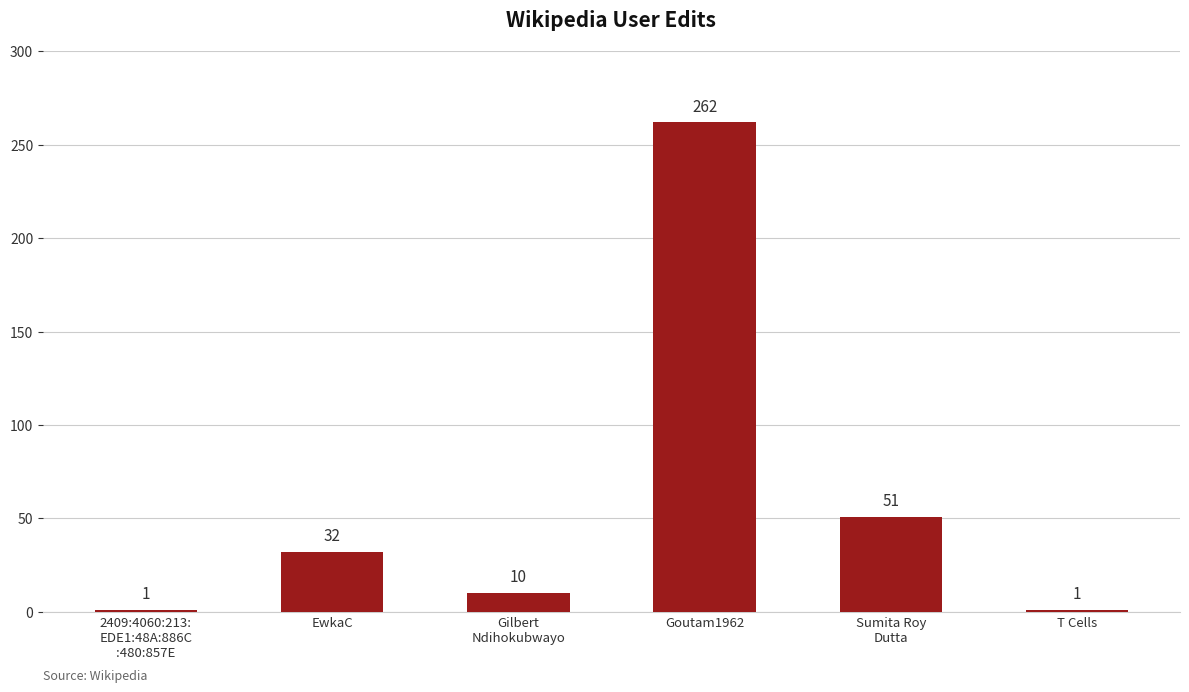

What is the minimum value shown in the chart?

1